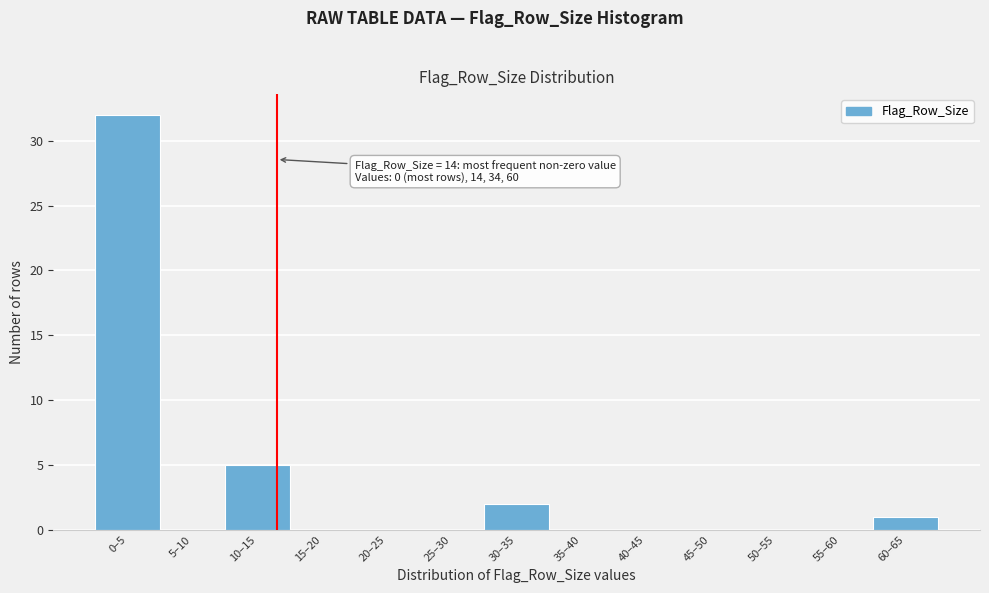

Reading left to right, list all the values displayed in this chart.

0–5=32	5–10=0	10–15=5	15–20=0	20–25=0	25–30=0	30–35=2	35–40=0	40–45=0	45–50=0	50–55=0	55–60=0	60–65=1